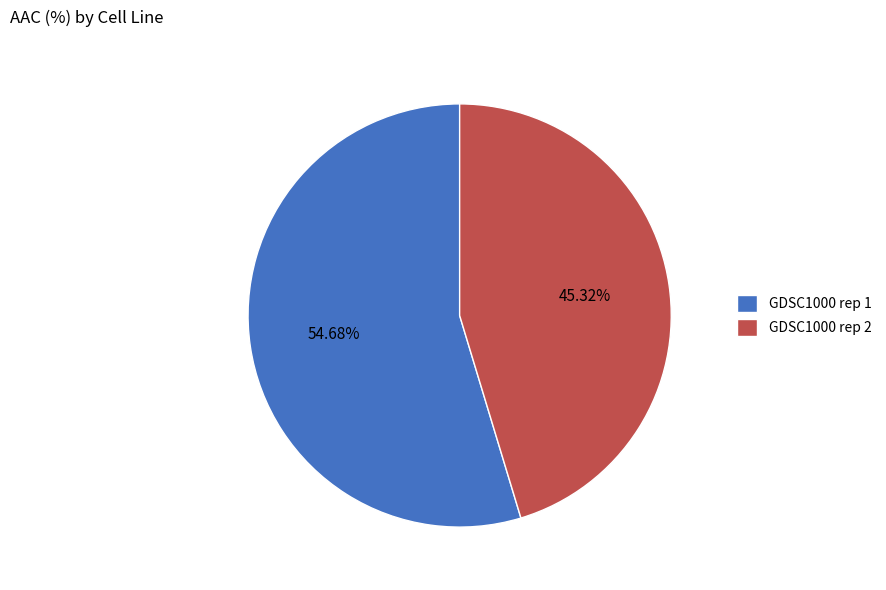

How much of the chart is everything except GDSC1000 rep 2?

54.7%